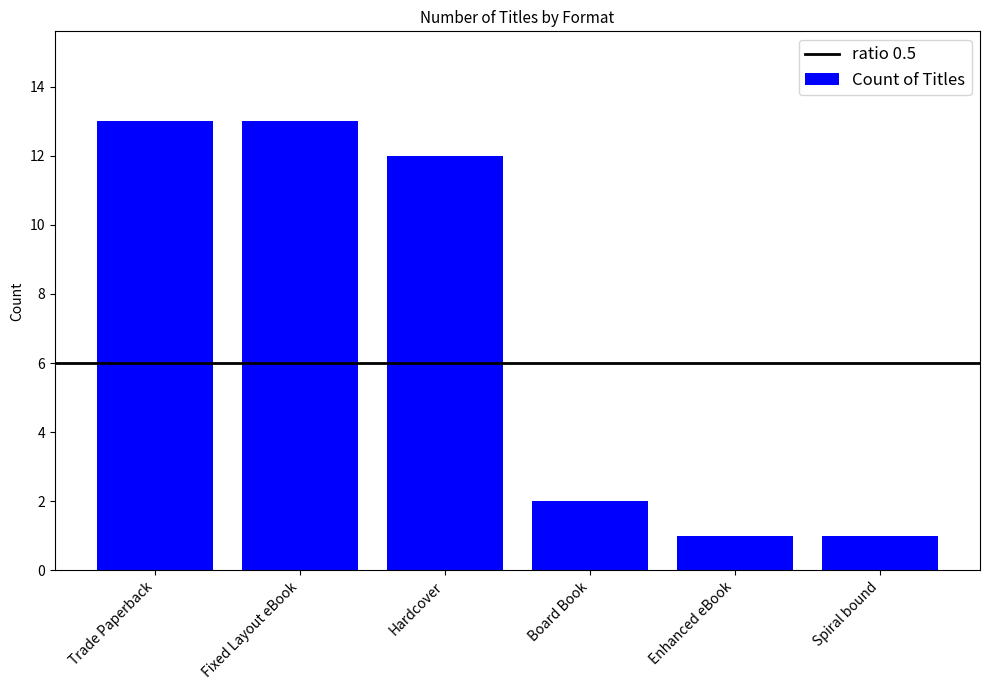

What is the minimum value shown in the chart?

1